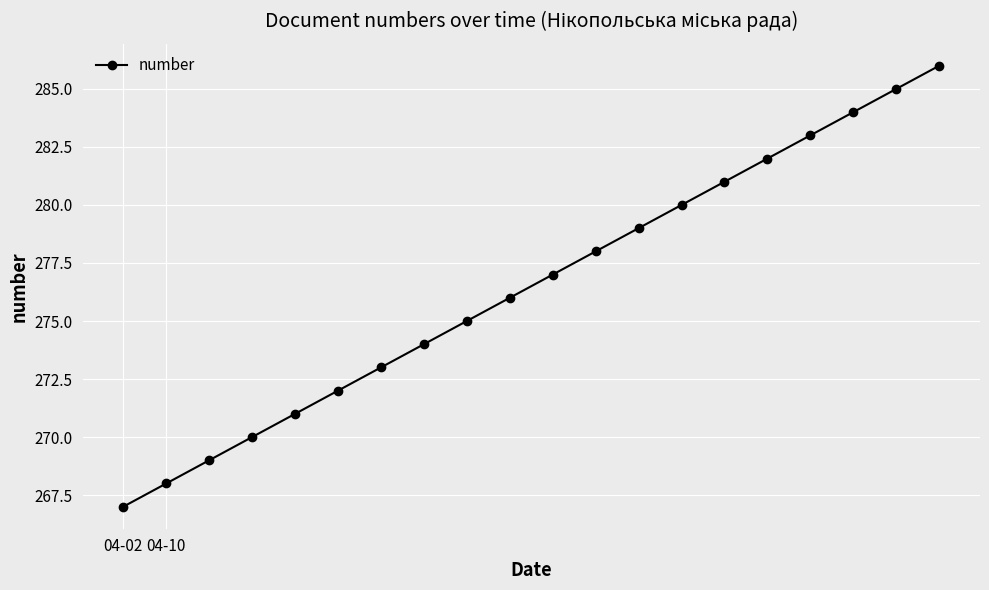

What is the difference between the maximum and minimum values?

19